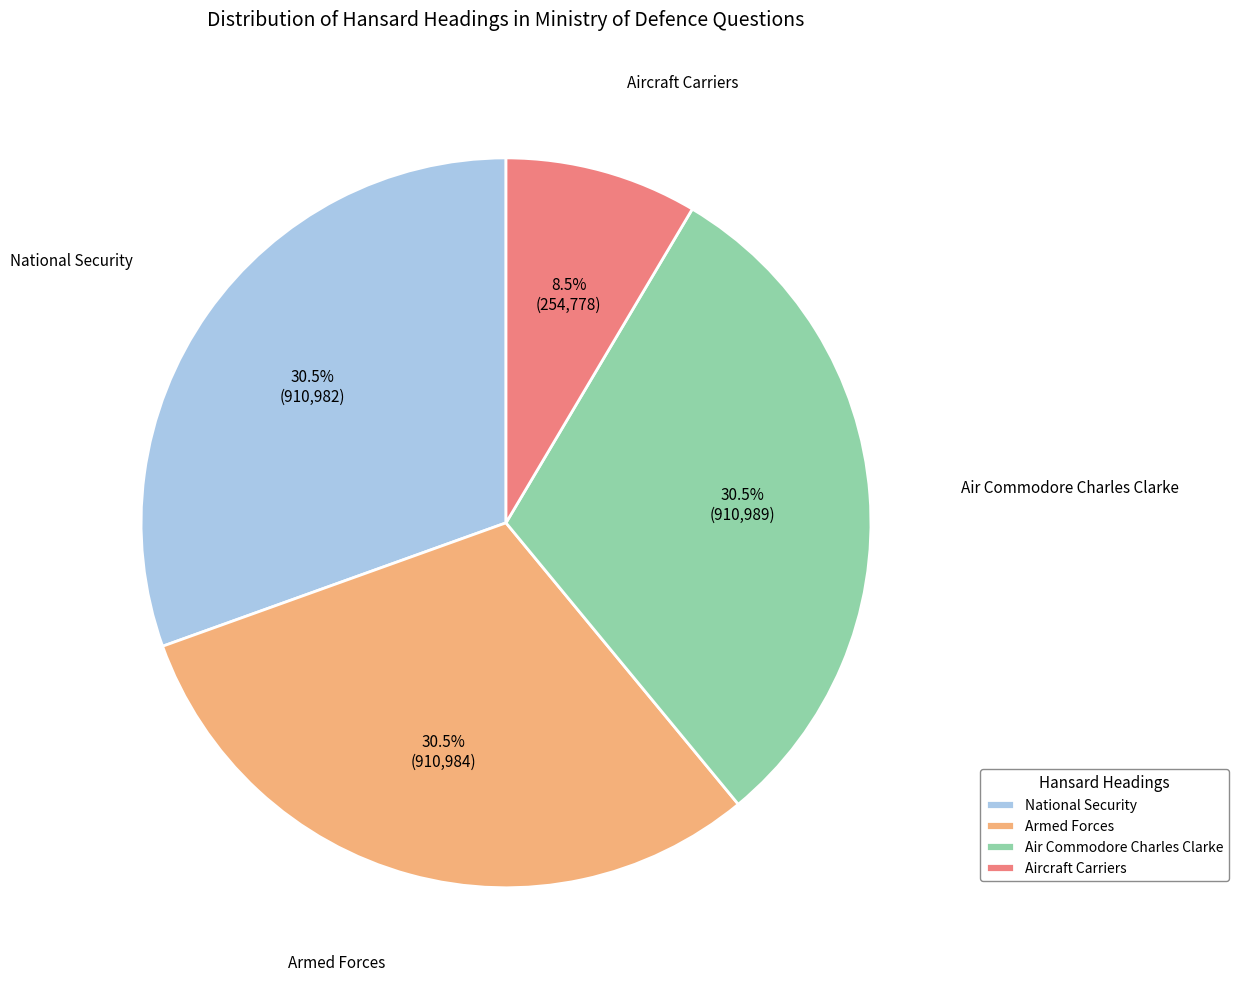

How many segments does this pie chart have?

4